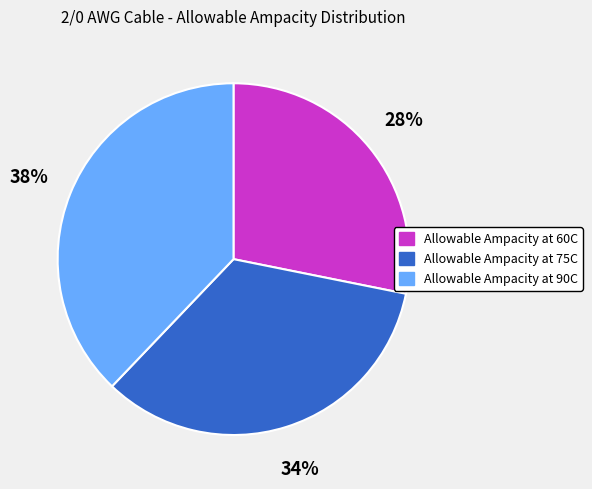

What is the largest slice in the pie chart?

Allowable Ampacity at 90C